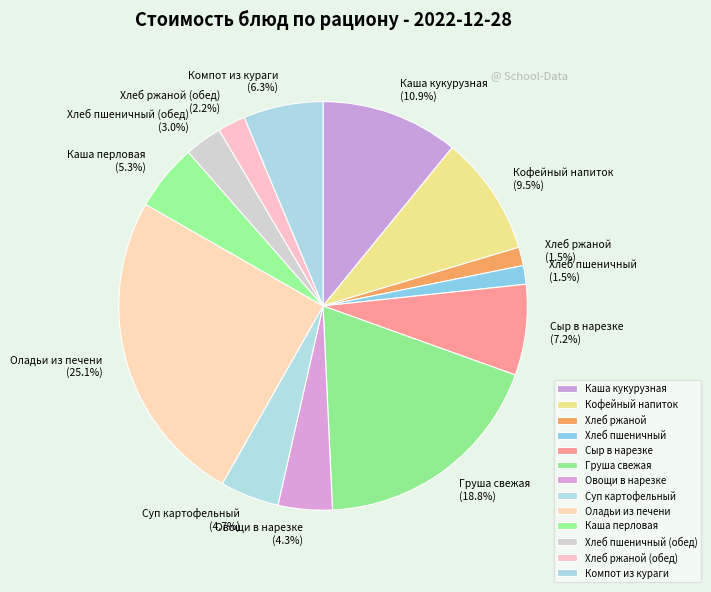

Which category has the biggest portion of the pie?

Оладьи из печени